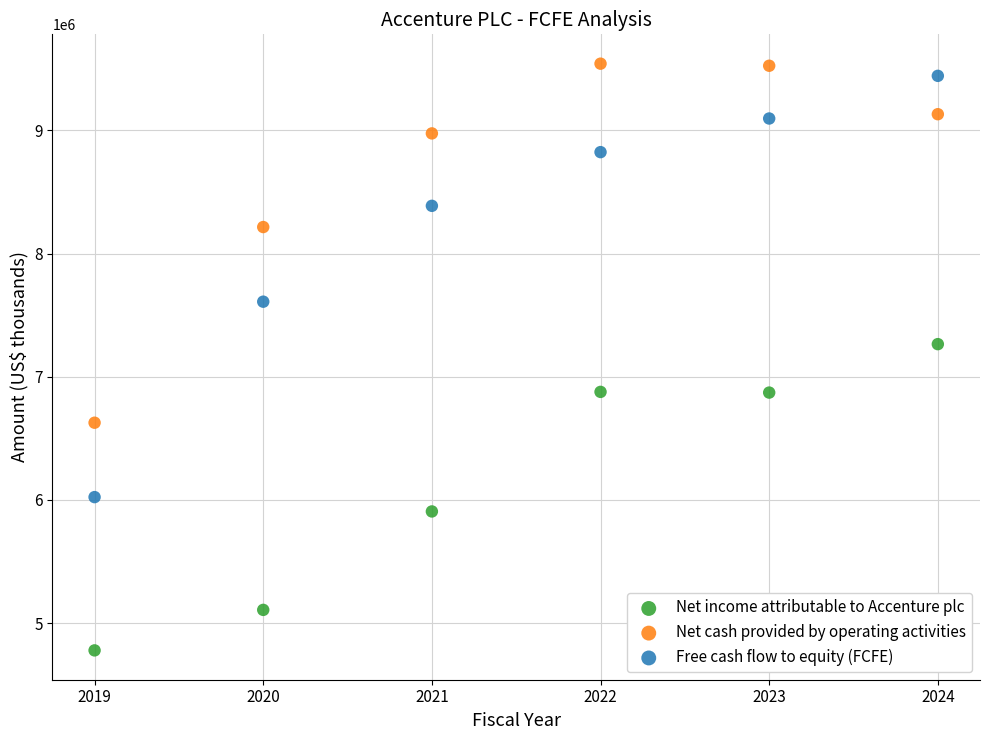

Which series has the widest spread of Y values?

Free cash flow to equity (FCFE)